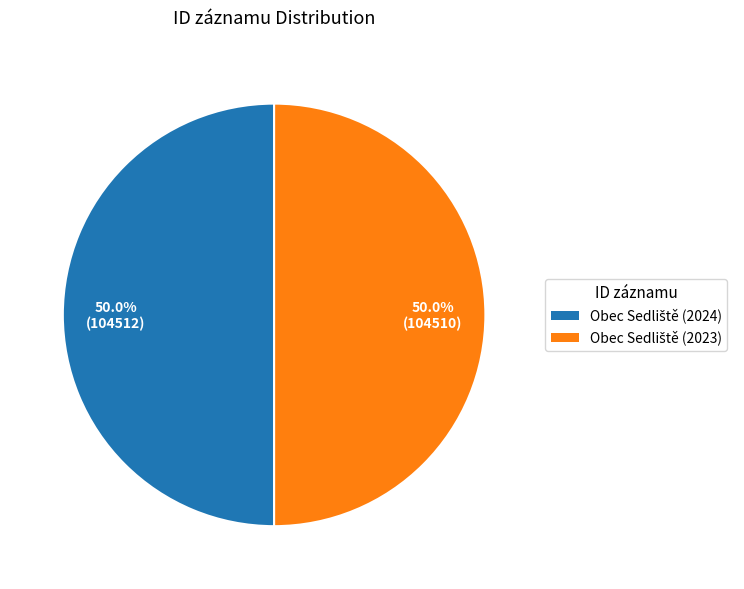

Count the number of slices in the pie.

2